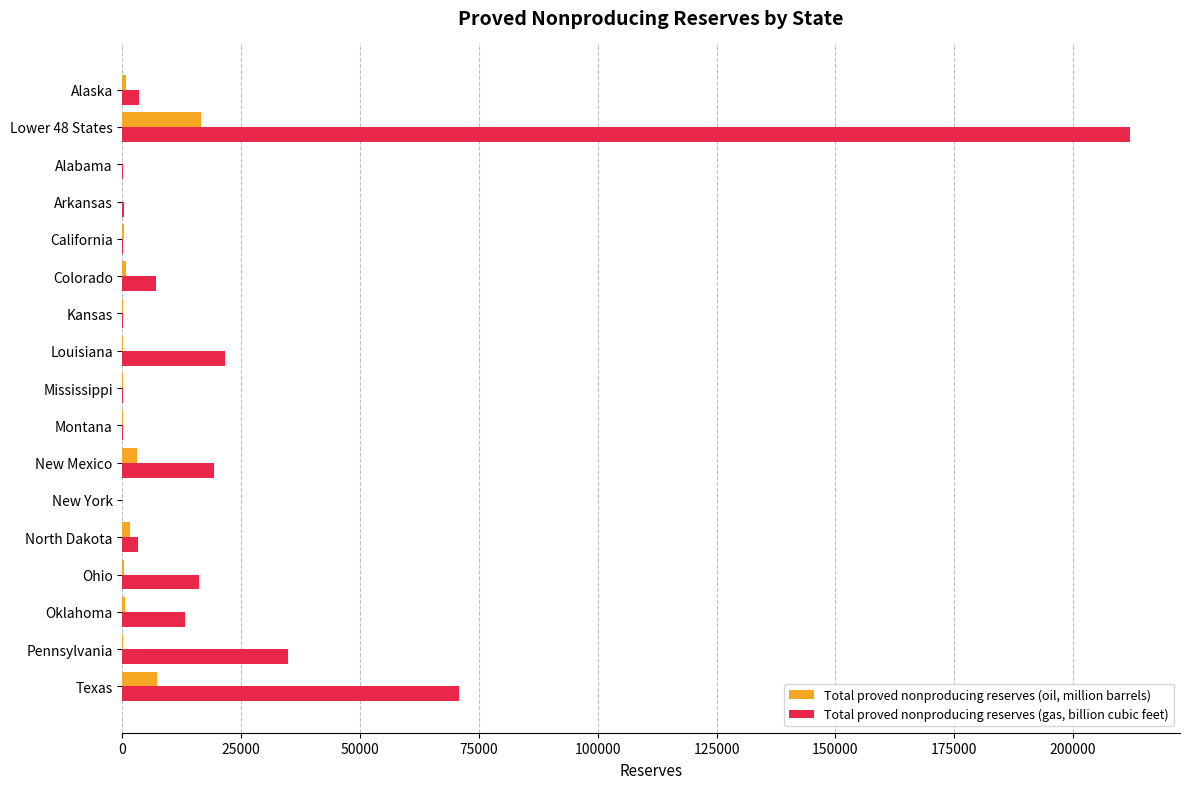

True or false: Total proved nonproducing reserves (gas, billion cubic feet) has a value of 8631 at New Mexico.

False